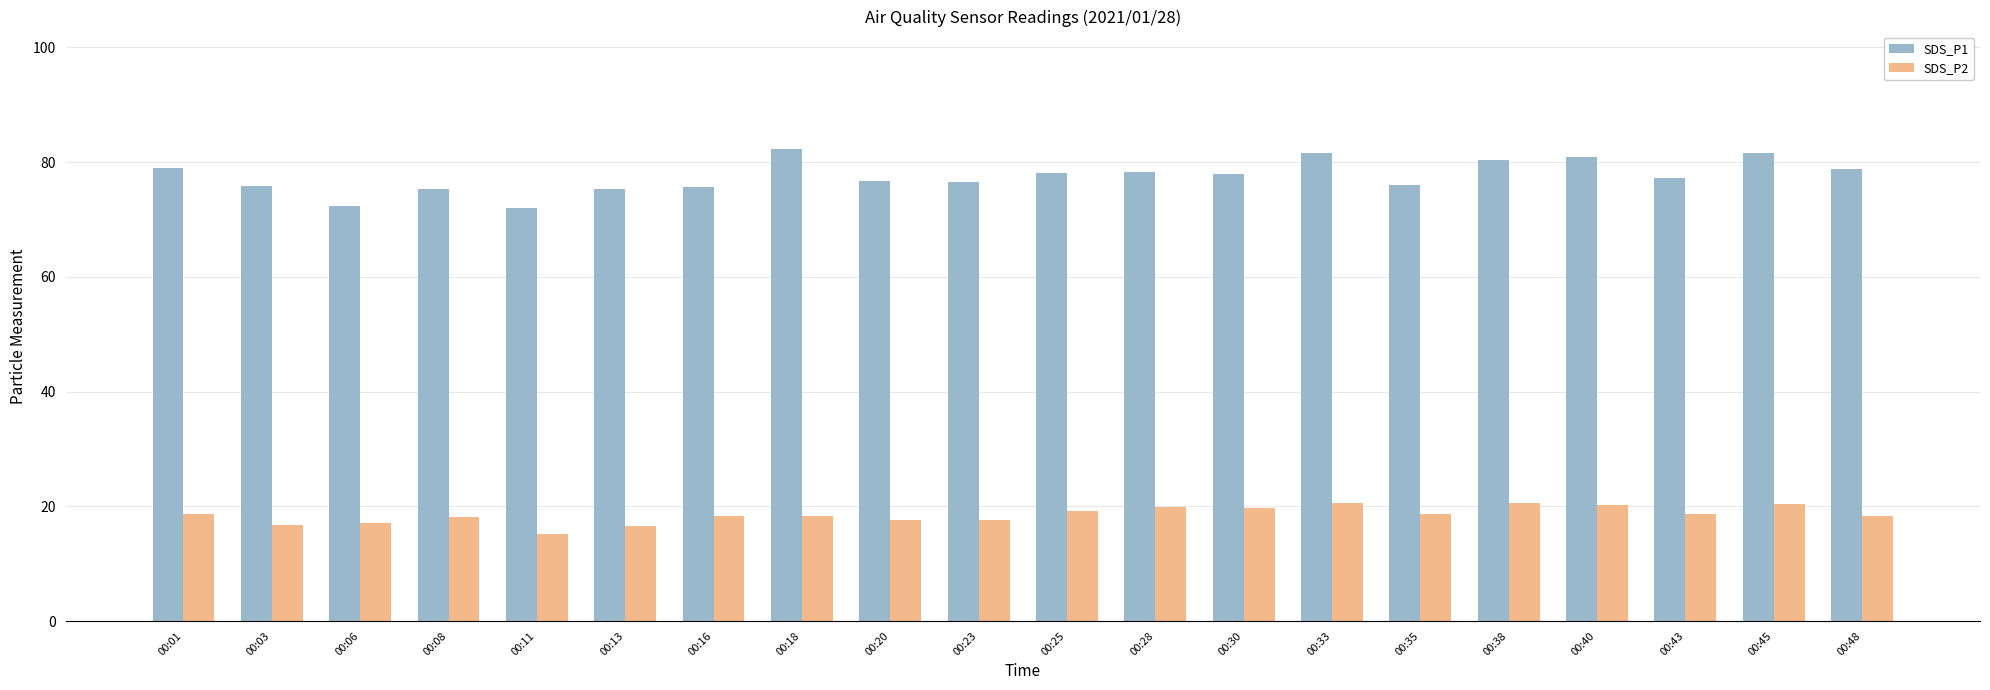

True or false: SDS_P2 has a value of 31.0 at 00:01.

False